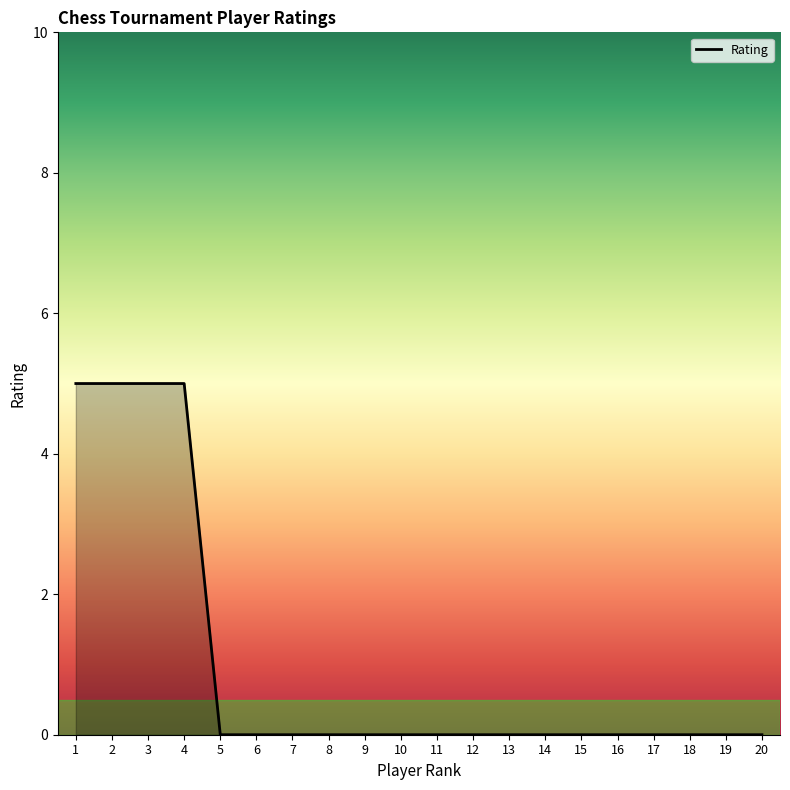

The value at 9 is -2. True or false?

False